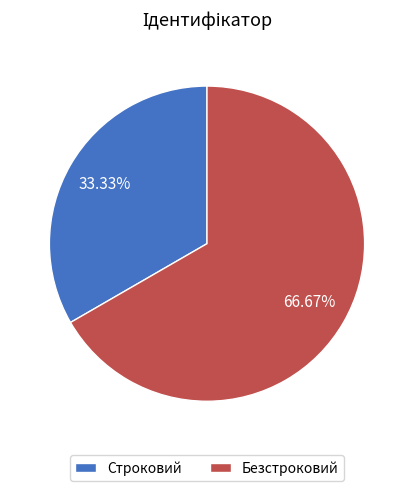

Which slice is the smallest?

Строковий